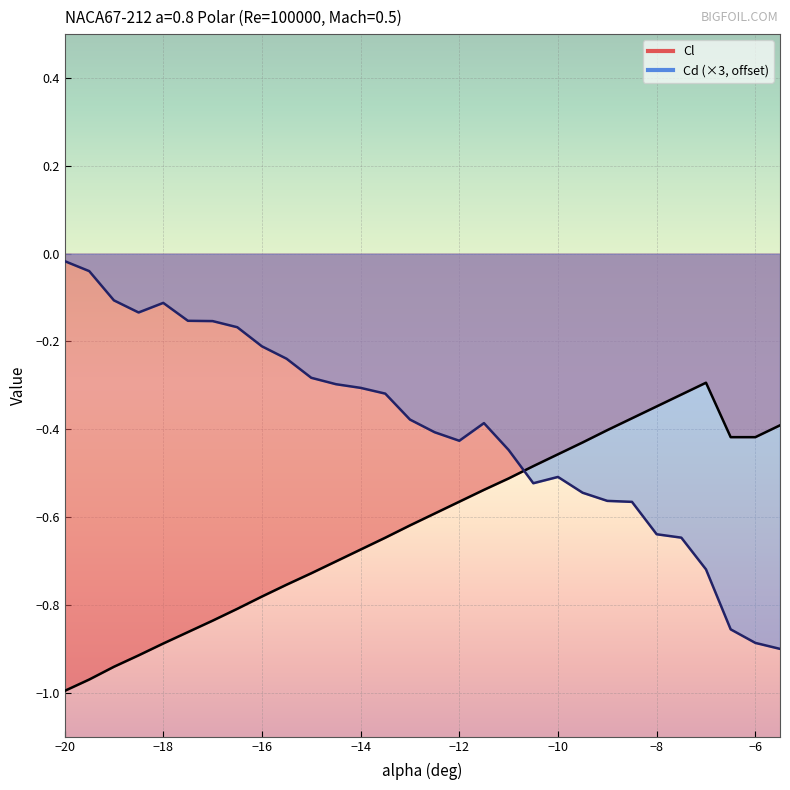

Rank the series by their average value, from highest to lowest.

Cd, Cl